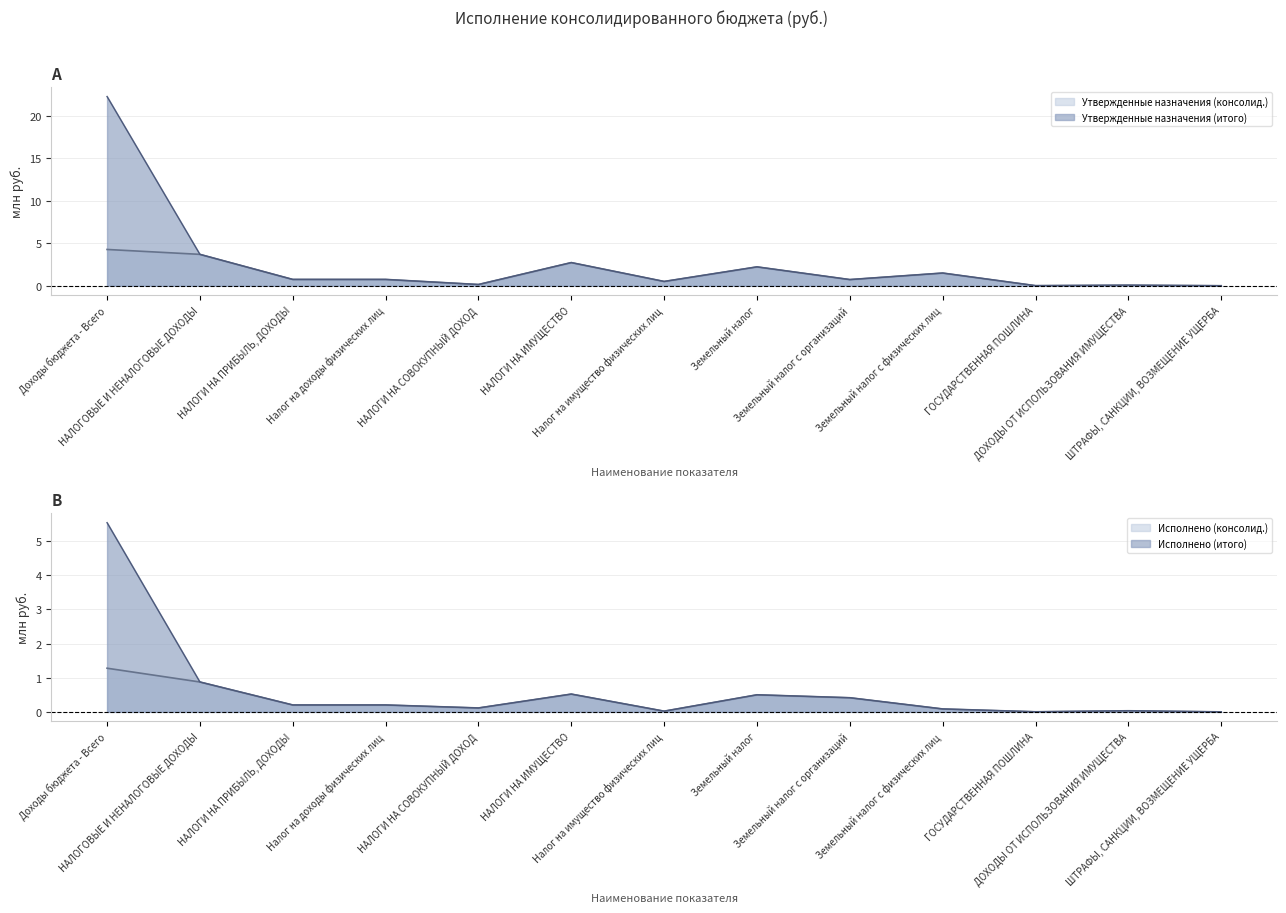

What is the average value of the Исполнено (итого) series?

0.7